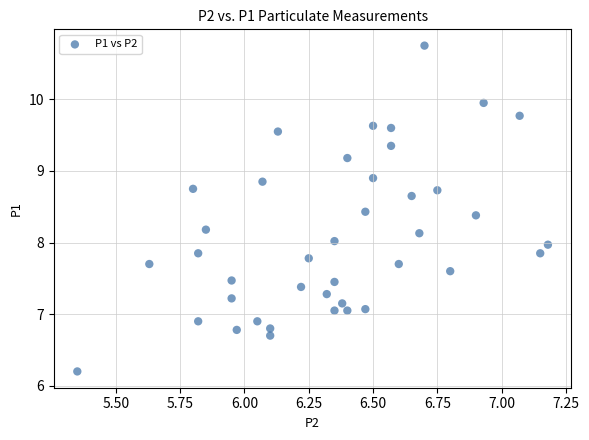

How many data points are displayed?

40